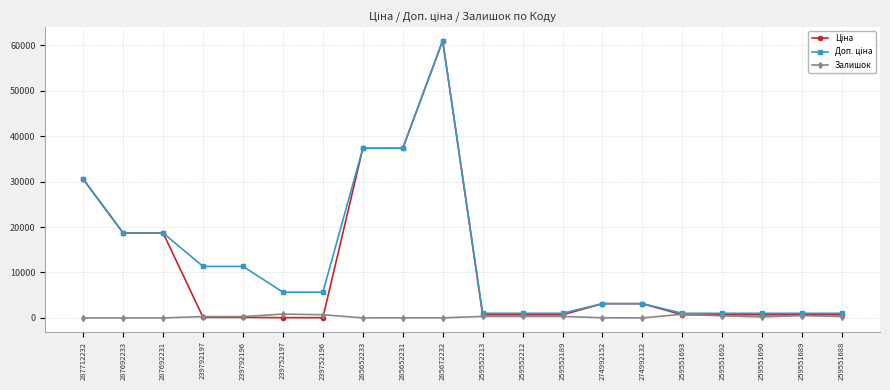

At which category is the sum across all series the highest?

285672232